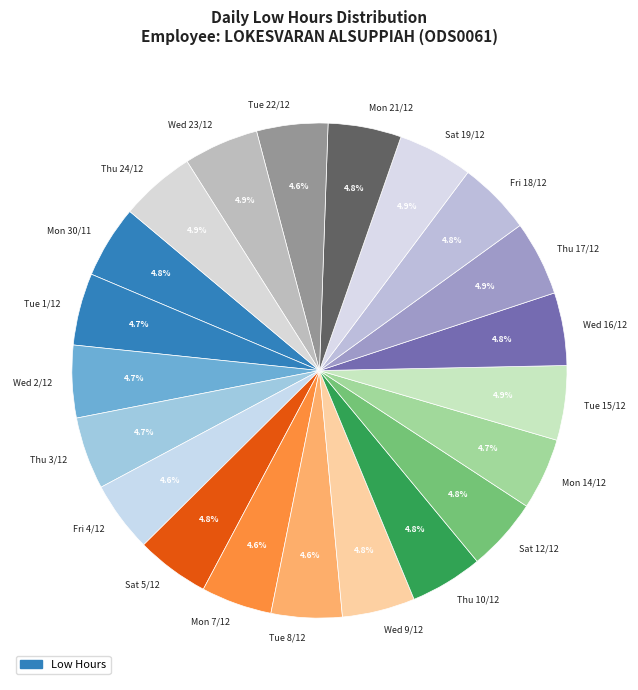

How much of the chart is everything except Thu 17/12?

95.1%